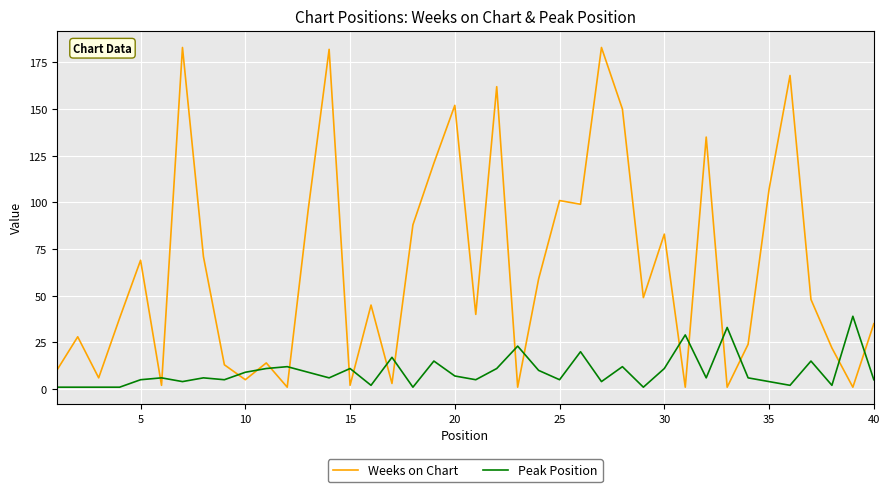

Rank the series by their maximum value, from highest to lowest.

Weeks on Chart, Peak Position